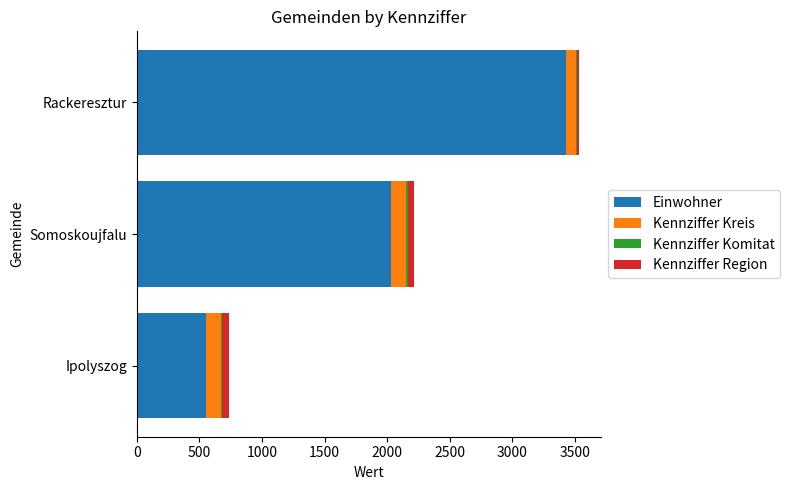

Which category has the highest value in the Einwohner series?

Rackeresztur